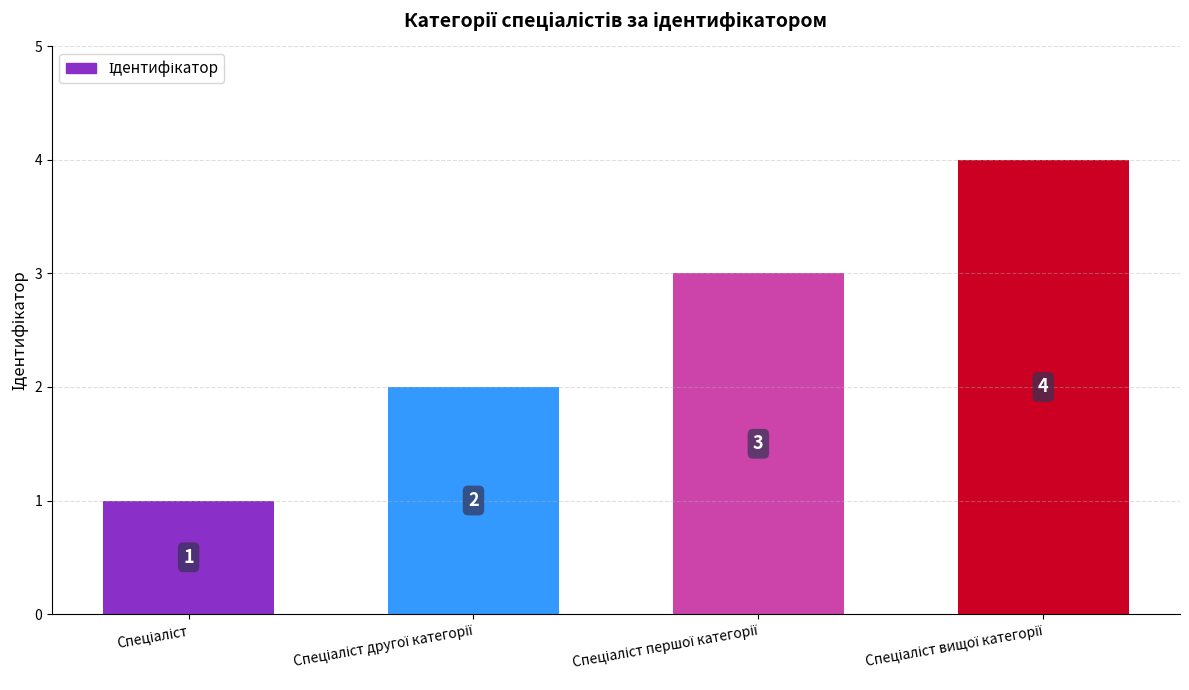

What is the sum of all values?

10